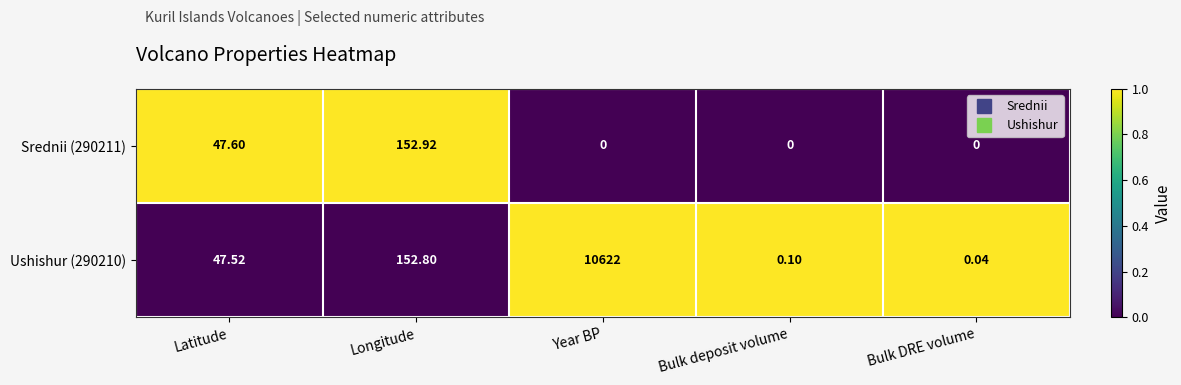

Which label corresponds to the largest value in the chart?

Year BP